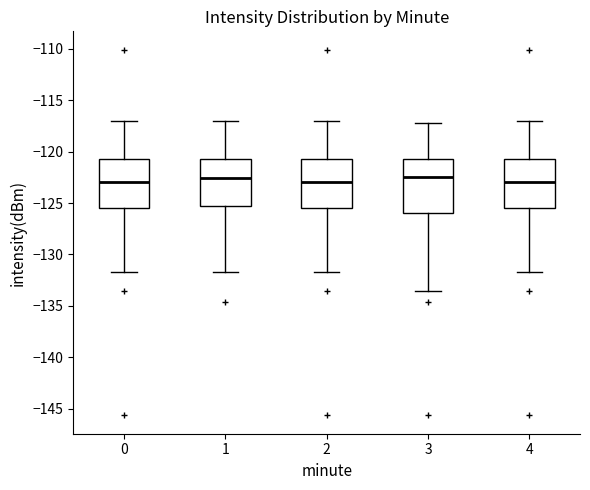

Comparing the boxes themselves (not the whiskers), which one is the tallest?

3